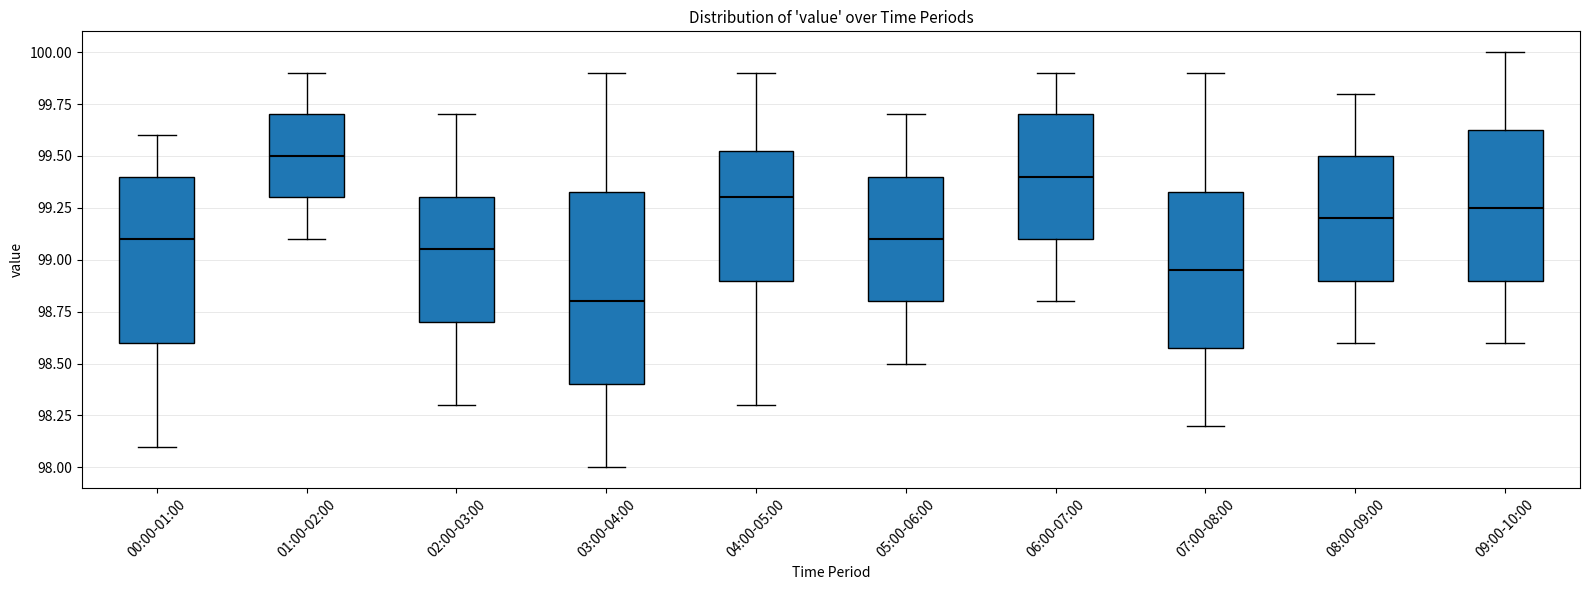

Where is the upper edge of the box for 00:00-01:00 on the y-axis? The values are not printed on the chart, so give them approximately, as read against the axis.

99.40